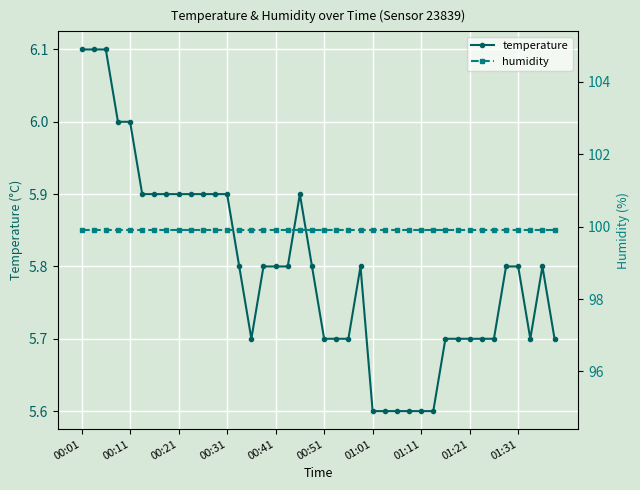

Which series has the widest spread of values?

temperature